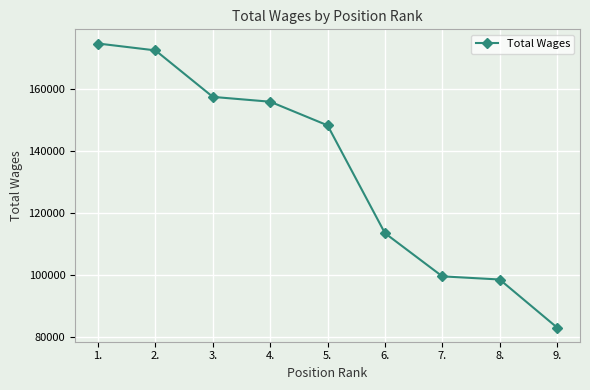

The value at 6. is 177842. True or false?

False